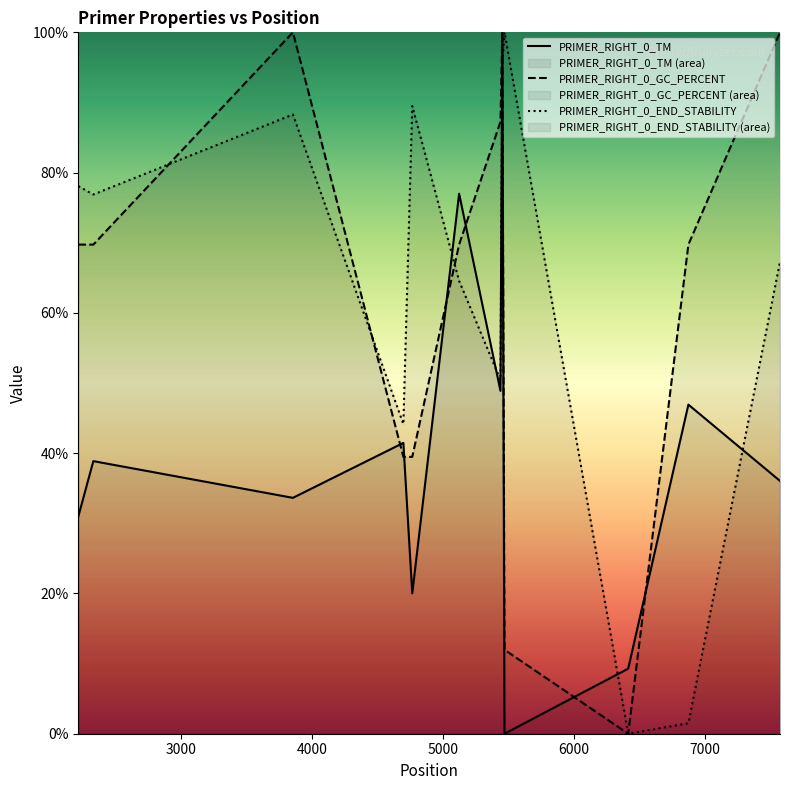

Between 5453 and 6875, which series saw the biggest shift?

PRIMER_RIGHT_0_END_STABILITY